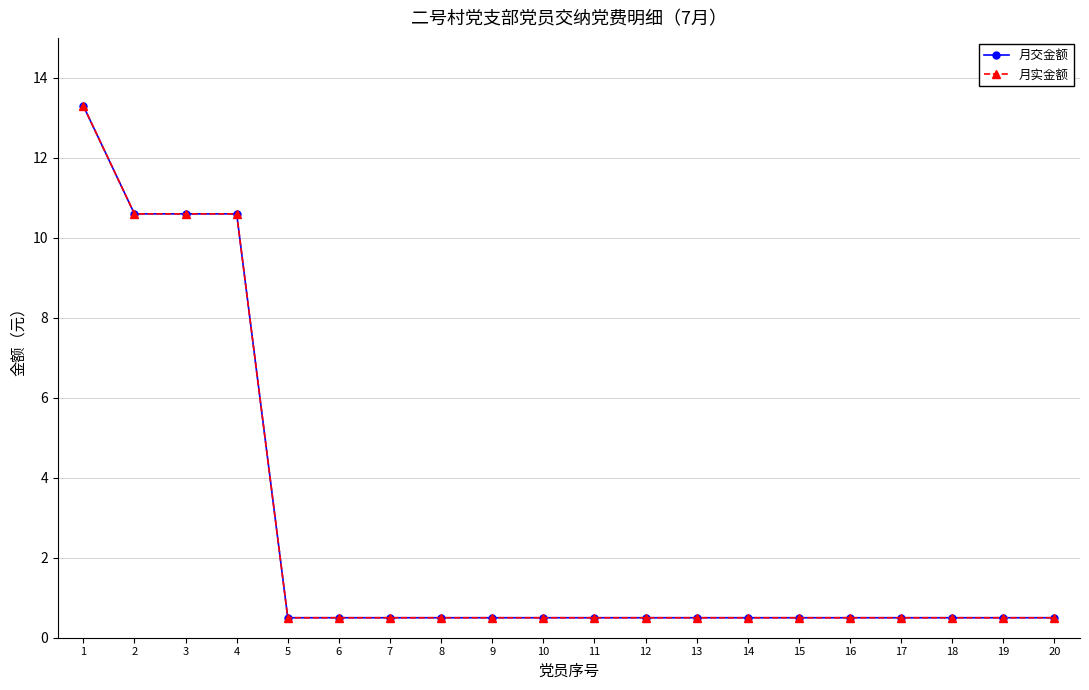

Is this an area chart (filled region under the line)?

No